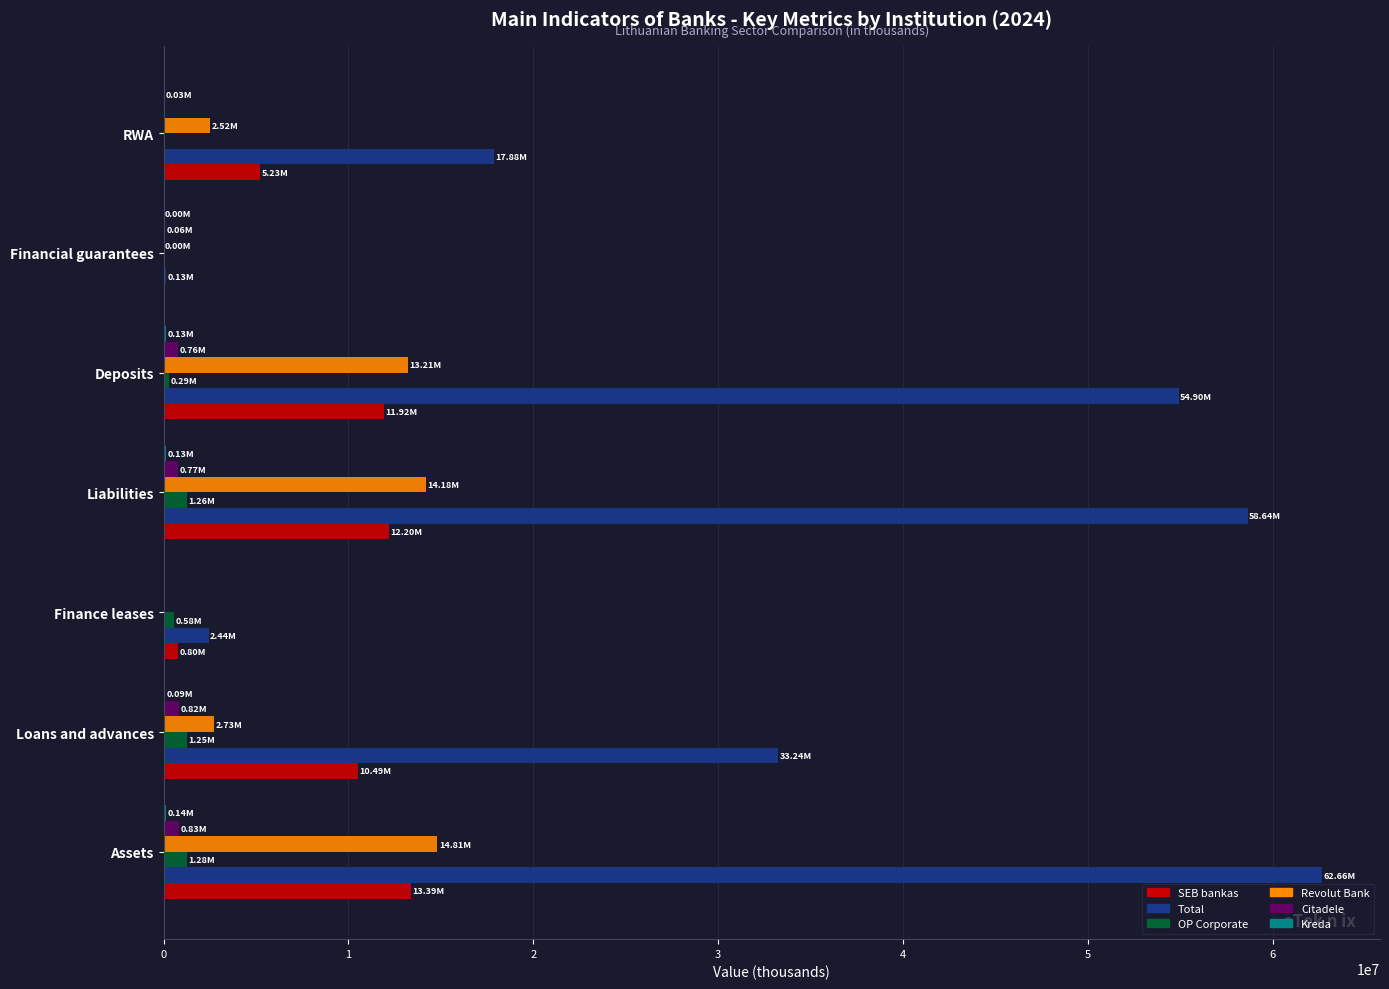

Which series has the largest total across all categories?

Total